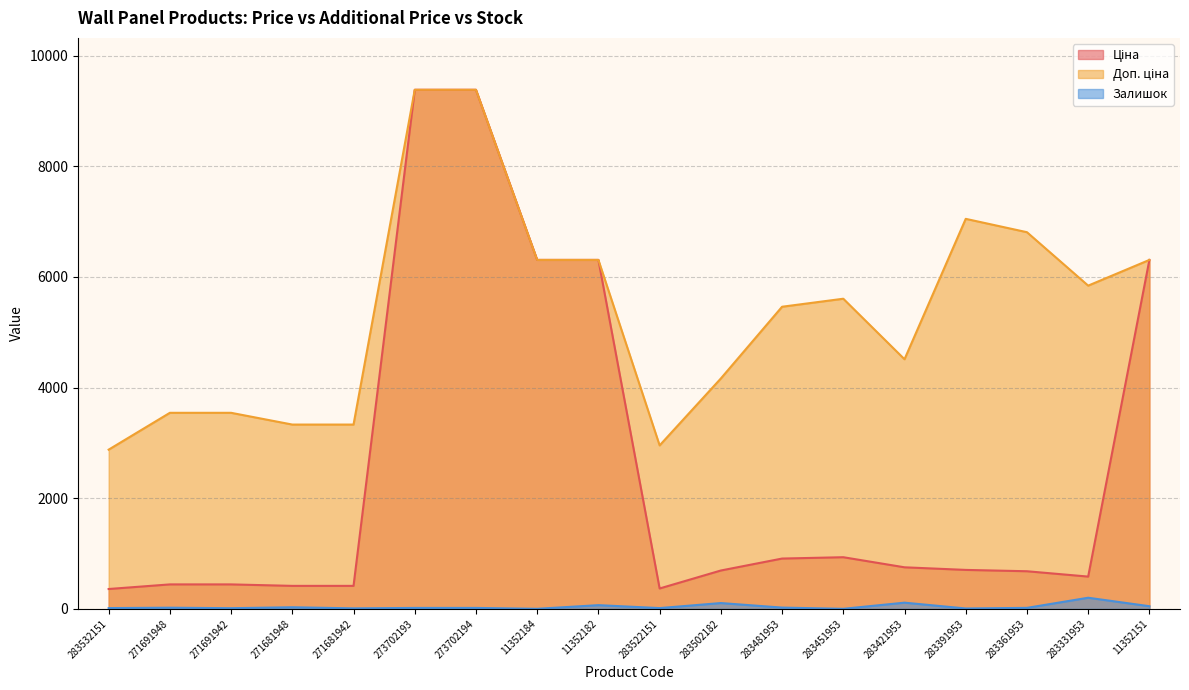

At how many categories does at least one series exceed 2063?

18